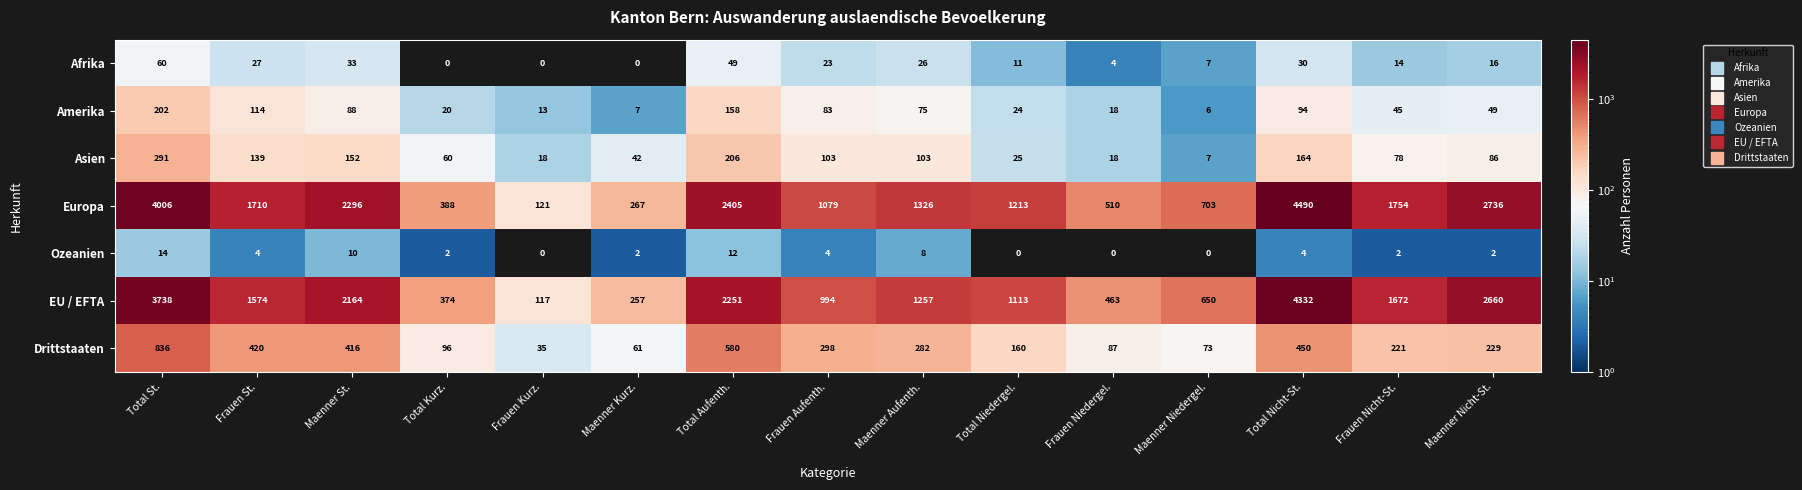

What is the approximate value of Amerika at Frauen Nicht-St., to the nearest 50?

50